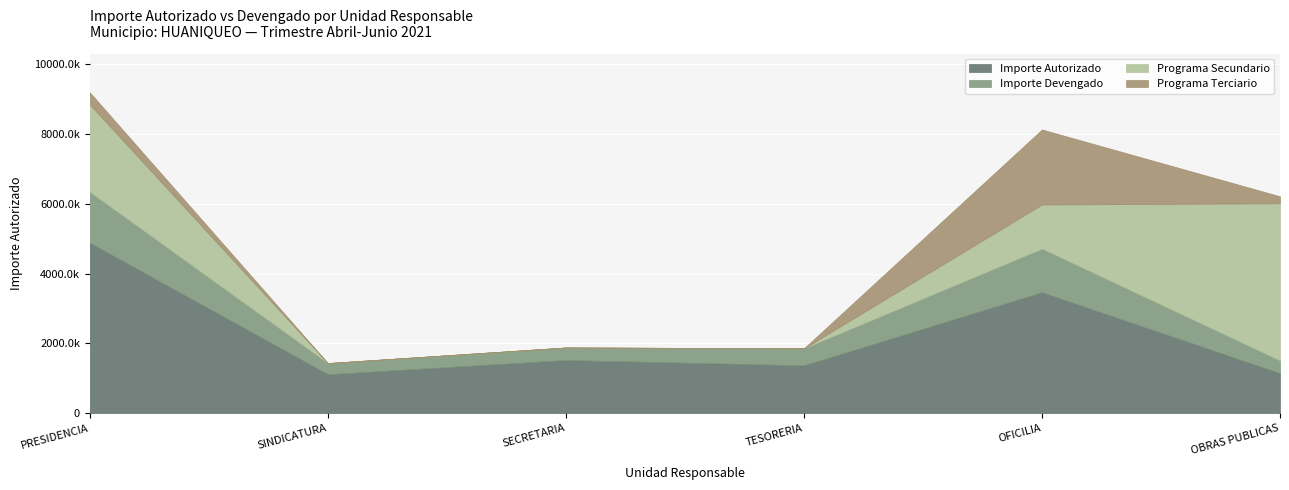

Does the chart display data point markers on the line(s)?

No